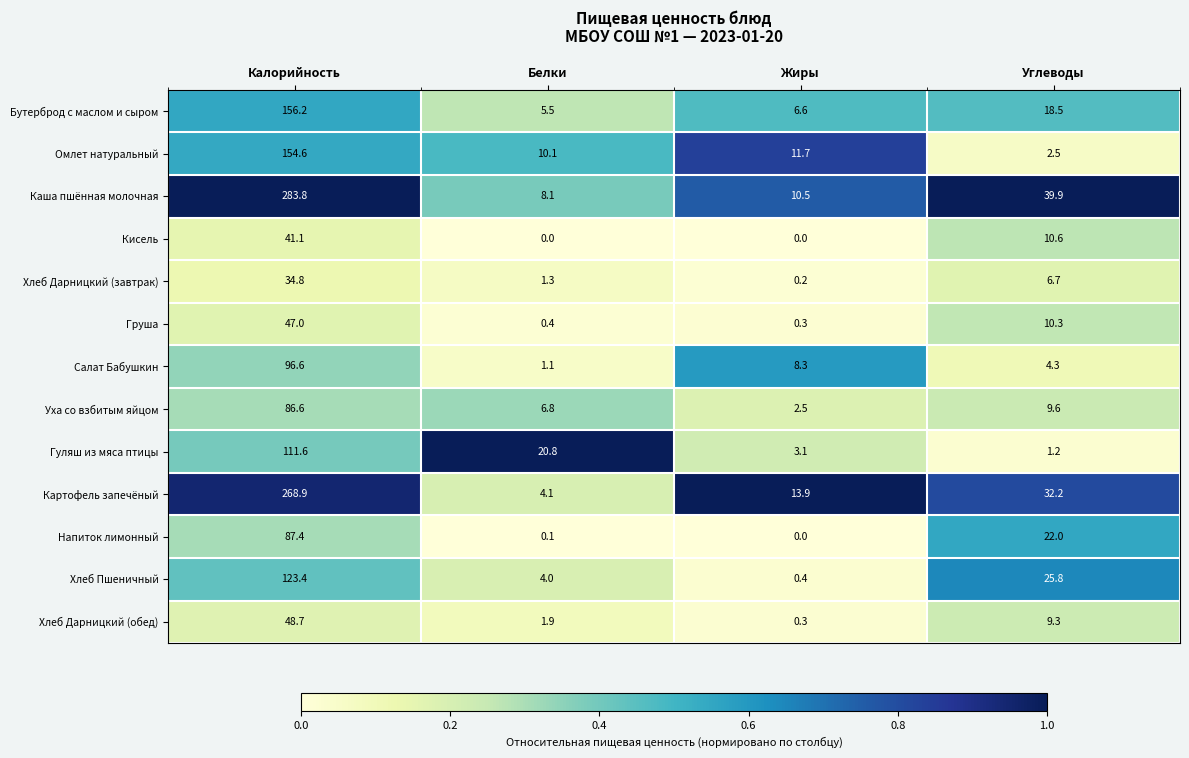

Count the number of categories in the chart.

4